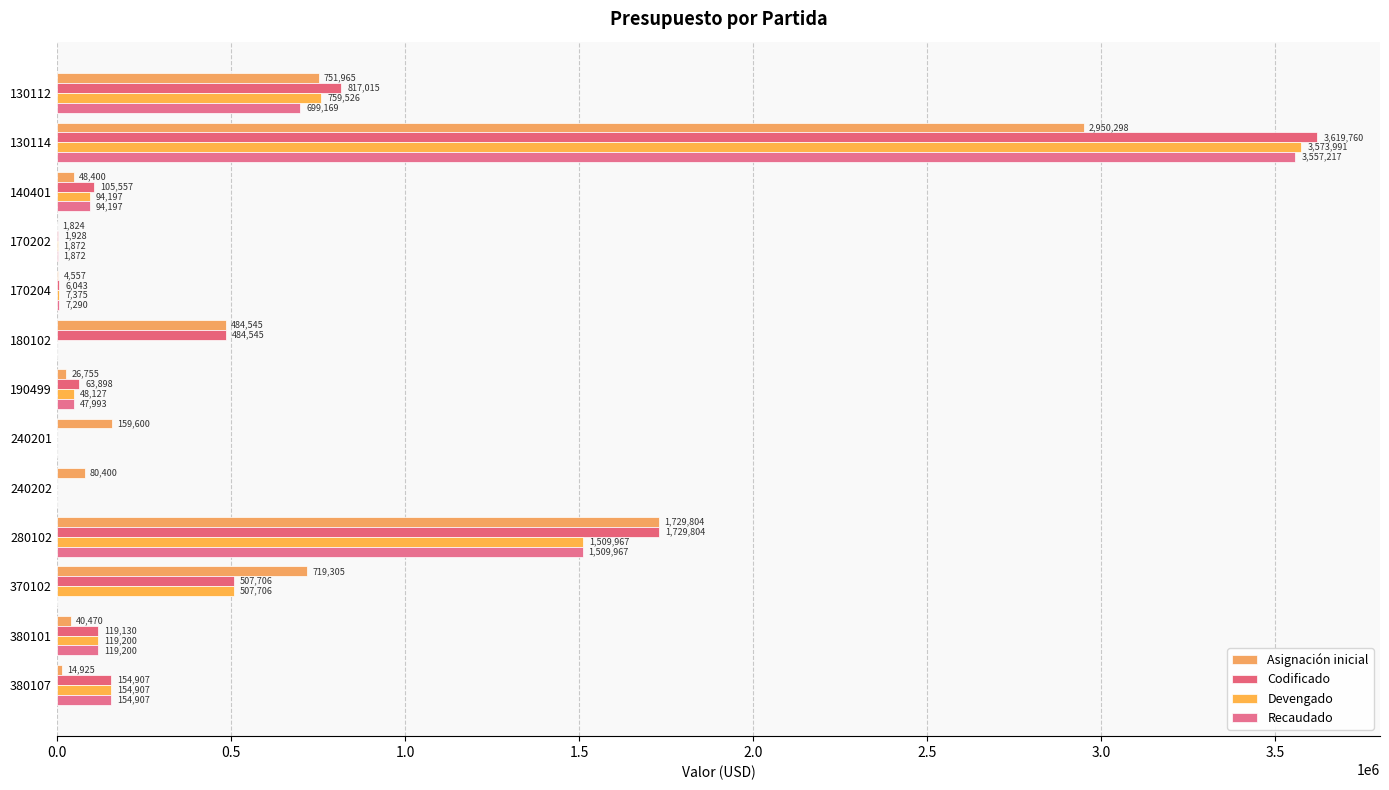

How many data points in Codificado are above 119129?

7